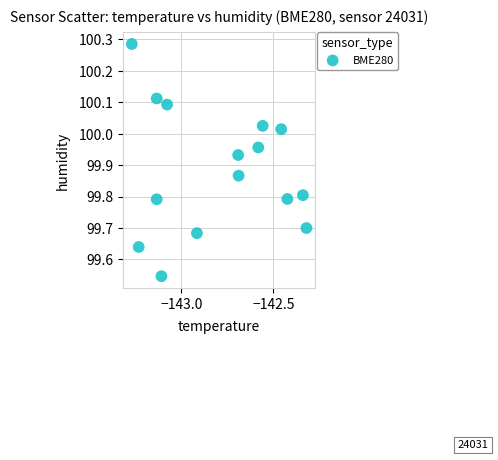

What is the range of Y values (max minus min)?

0.7